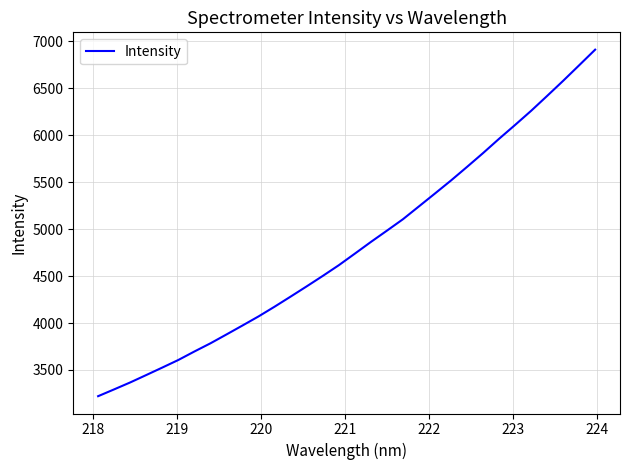

Does the chart display data point markers on the line(s)?

No